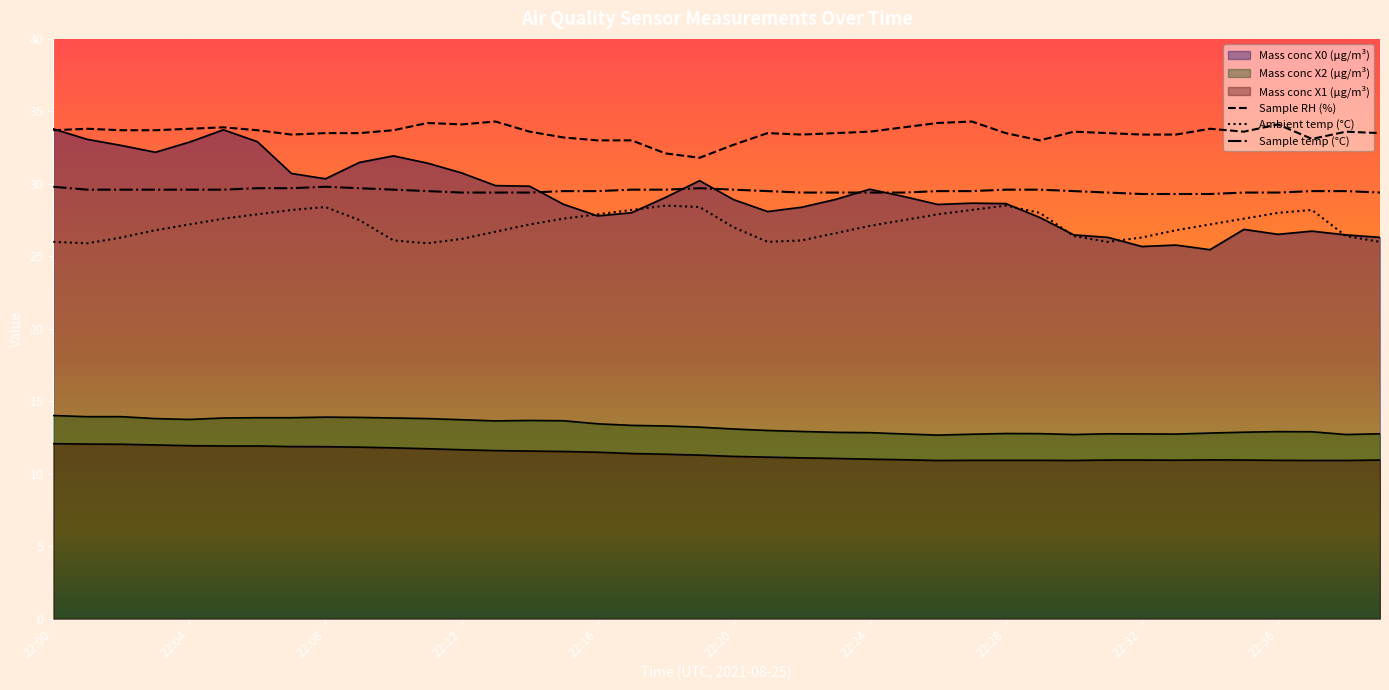

At which category is the sum across all series the highest?

22:05